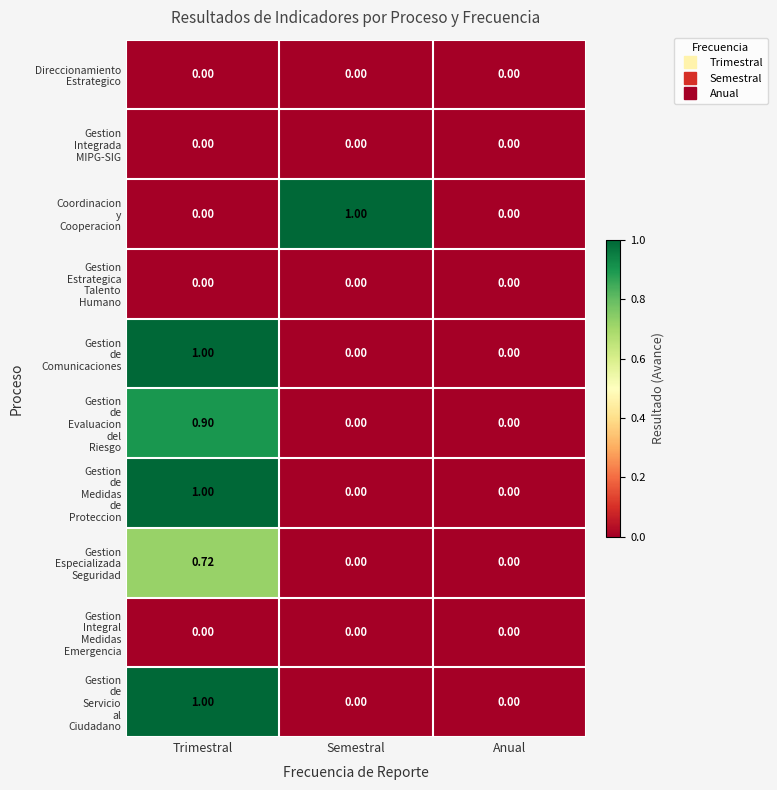

At which category is the sum across all series the highest?

Trimestral